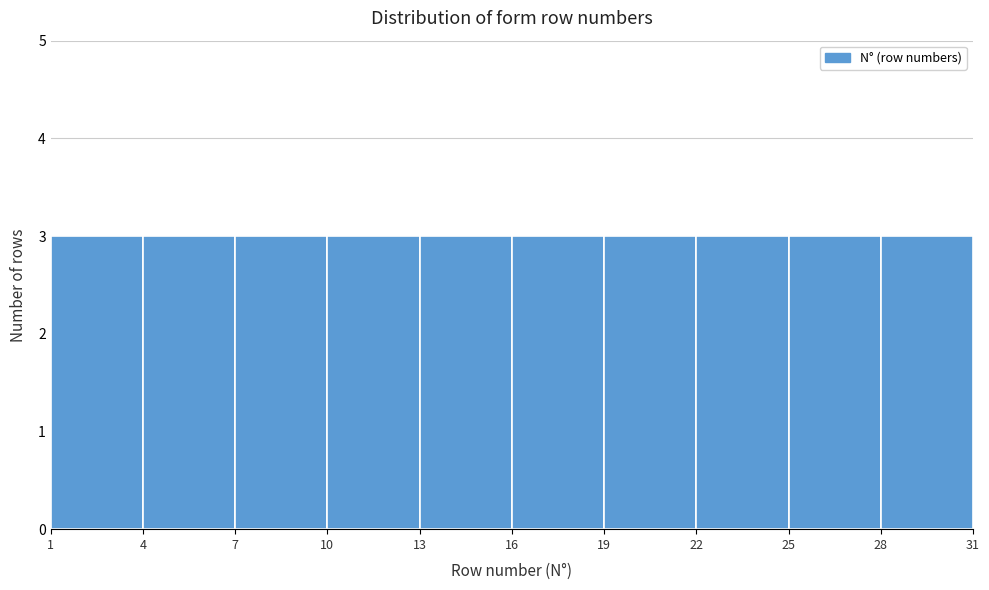

How tall is the bar that spans 13 to 16 on the x-axis? The values are not printed on the chart, so give them approximately, as read against the axis.

3